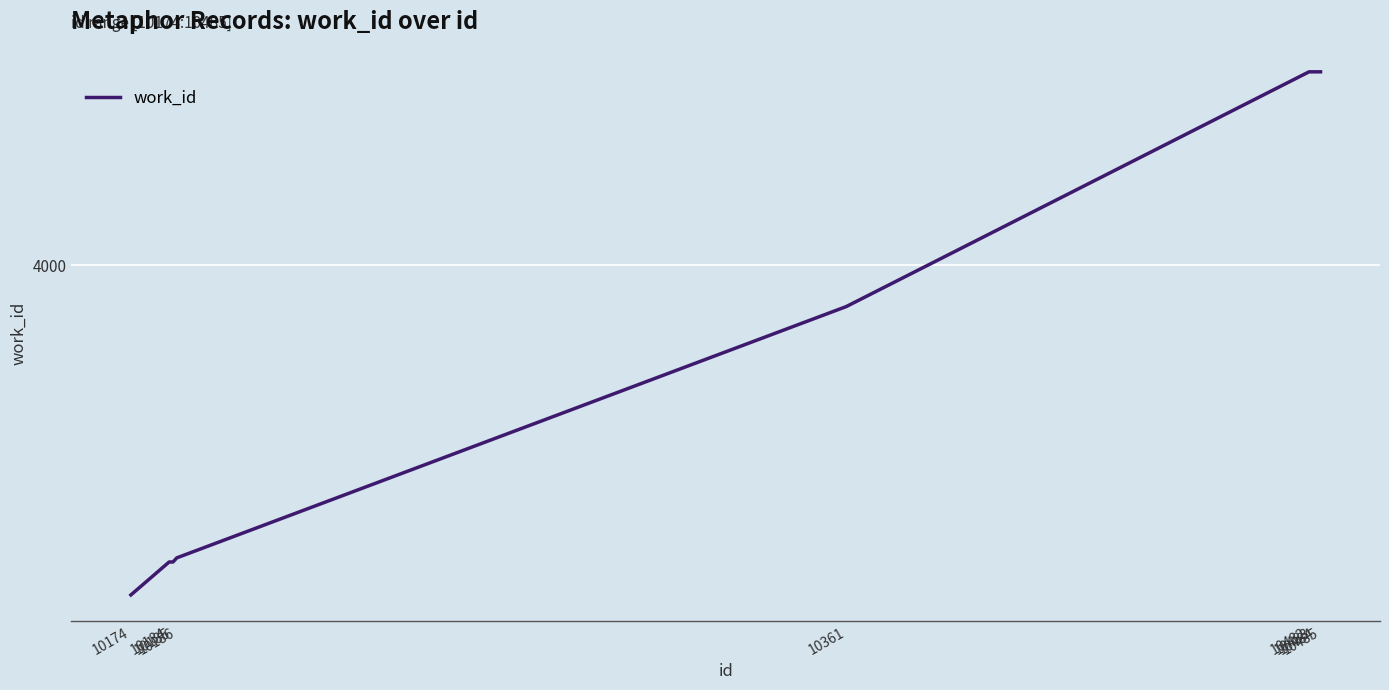

List the labels in order of value, smallest first.

10174, 10184, 10185, 10186, 10361, 10482, 10483, 10484, 10485